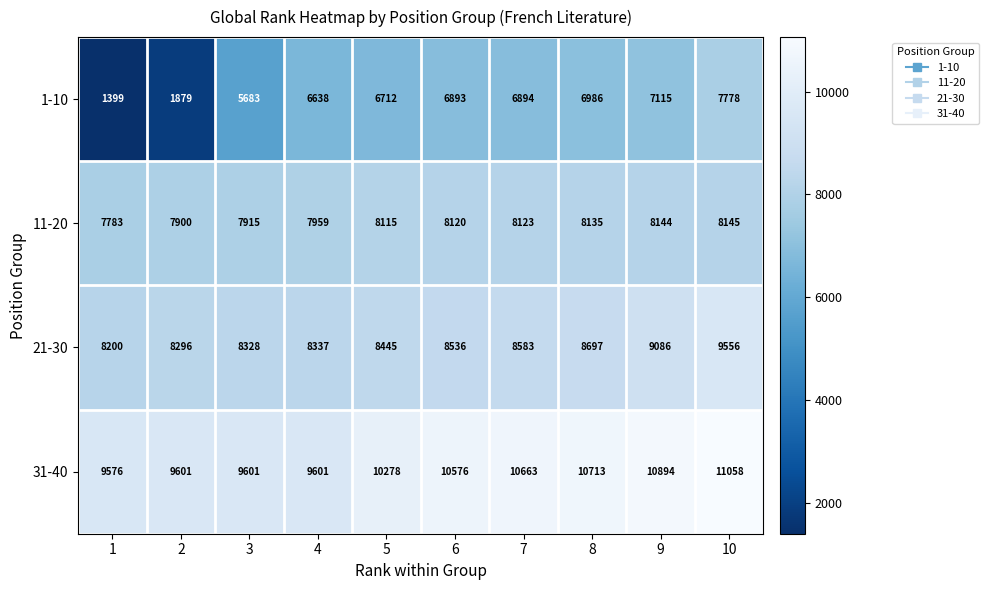

True or false: 21-30 has a value of 5116 at 8.

False